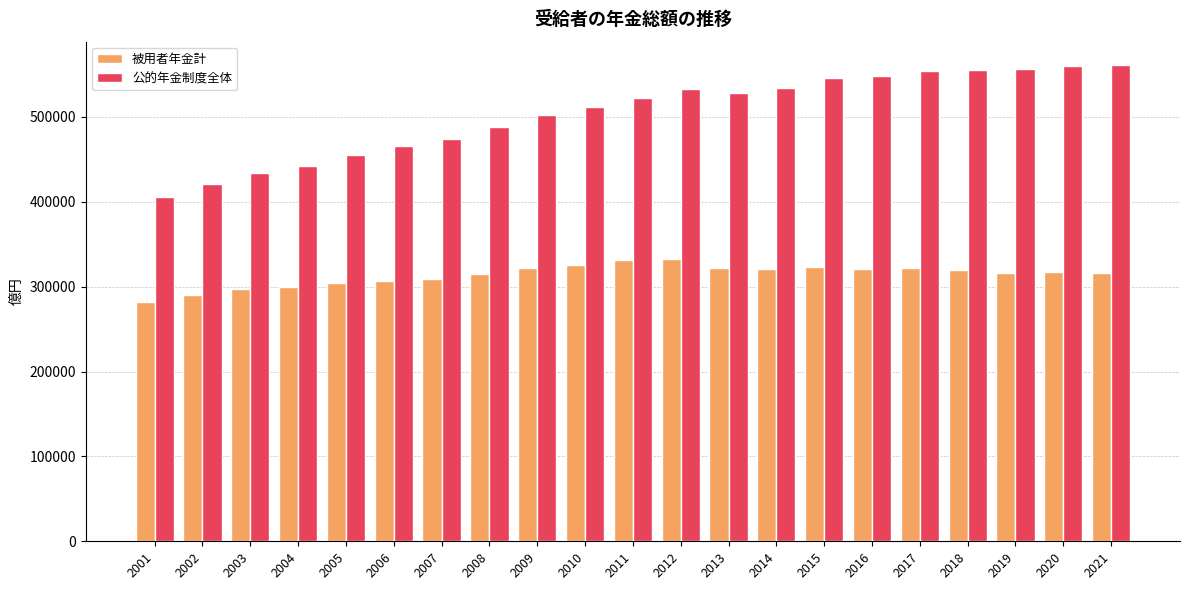

Which series has the widest spread of values?

公的年金制度全体